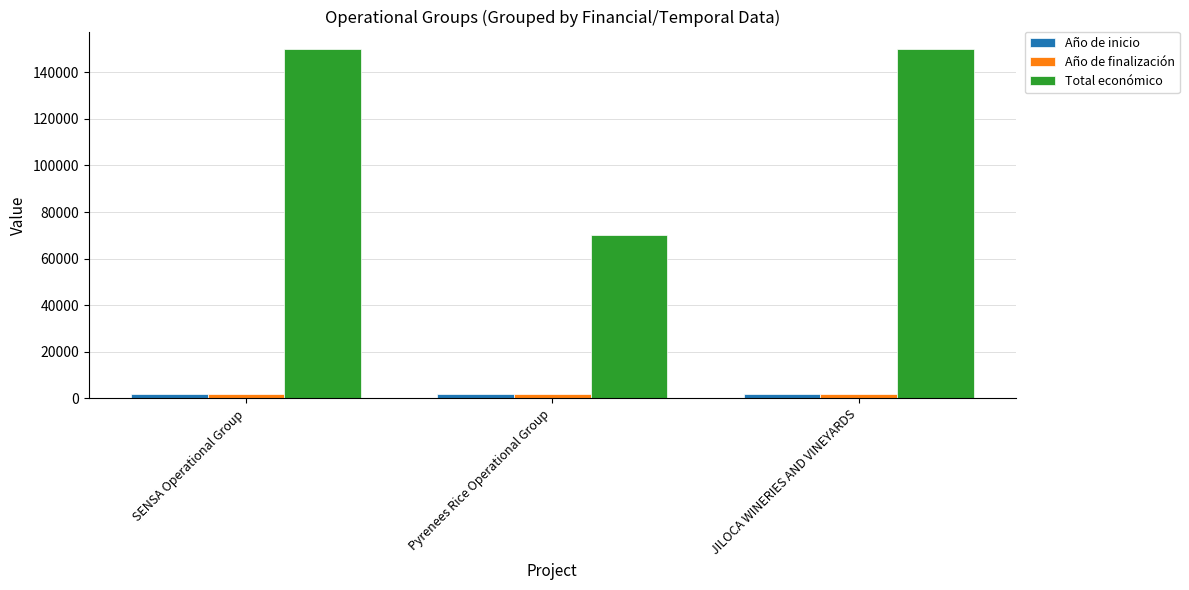

Is the value of Total económico at SENSA Operational Group greater than the value of Año de finalización at SENSA Operational Group?

Yes